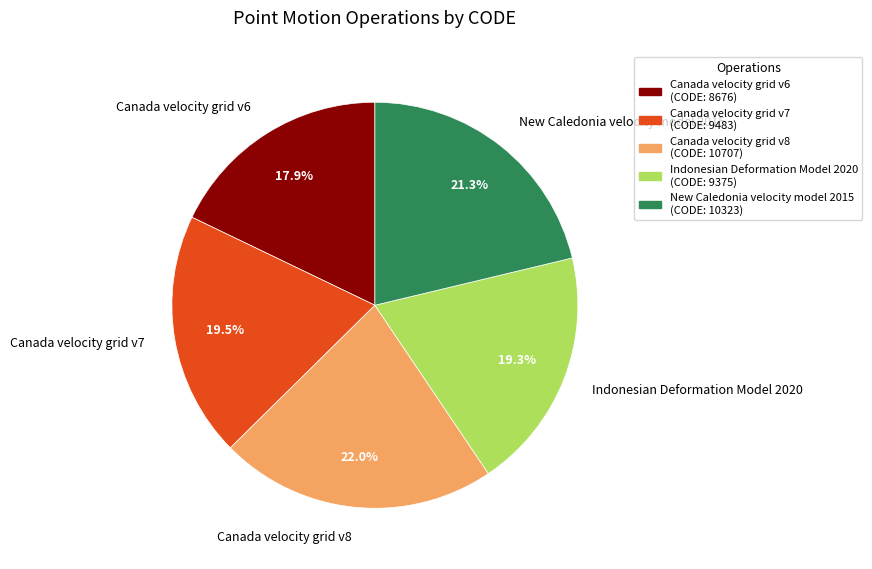

What percentage is the Indonesian Deformation Model 2020 slice, to the nearest percent?

19%